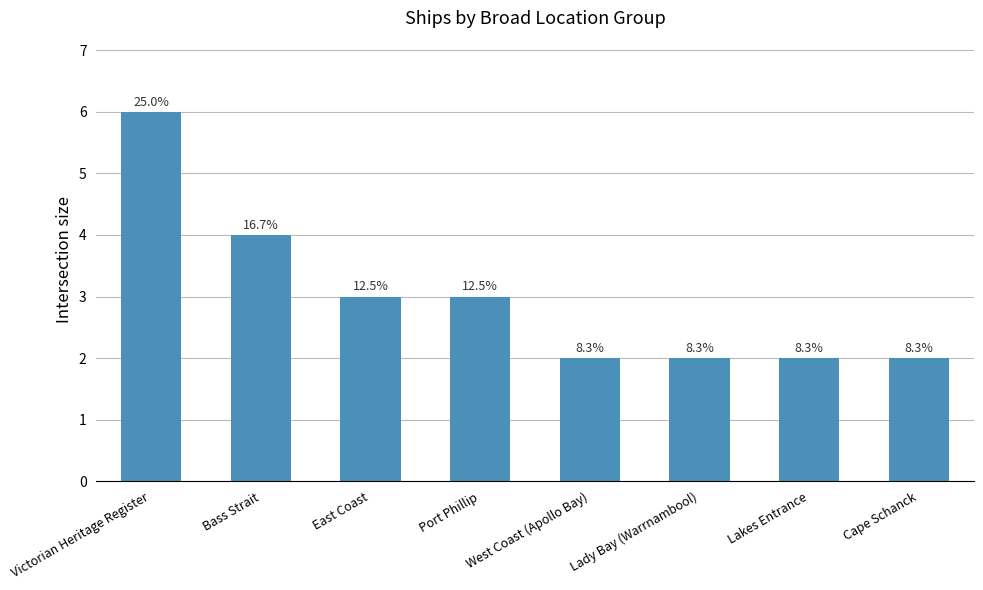

The chart shows a value of 2 at Cape Schanck. True or false?

True